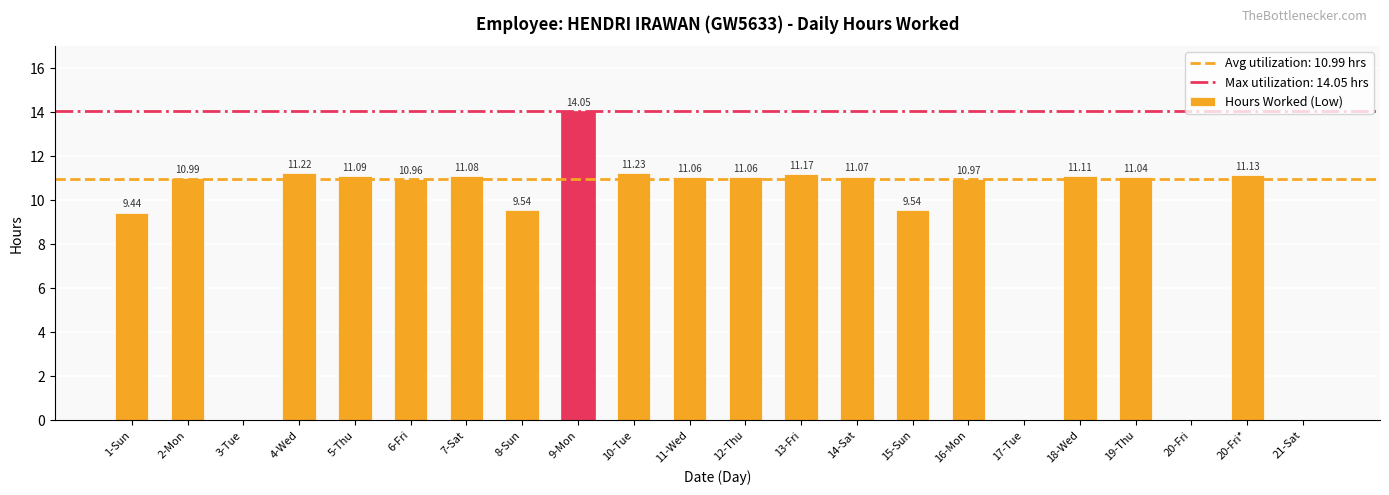

Count the number of values greater than 11.

12